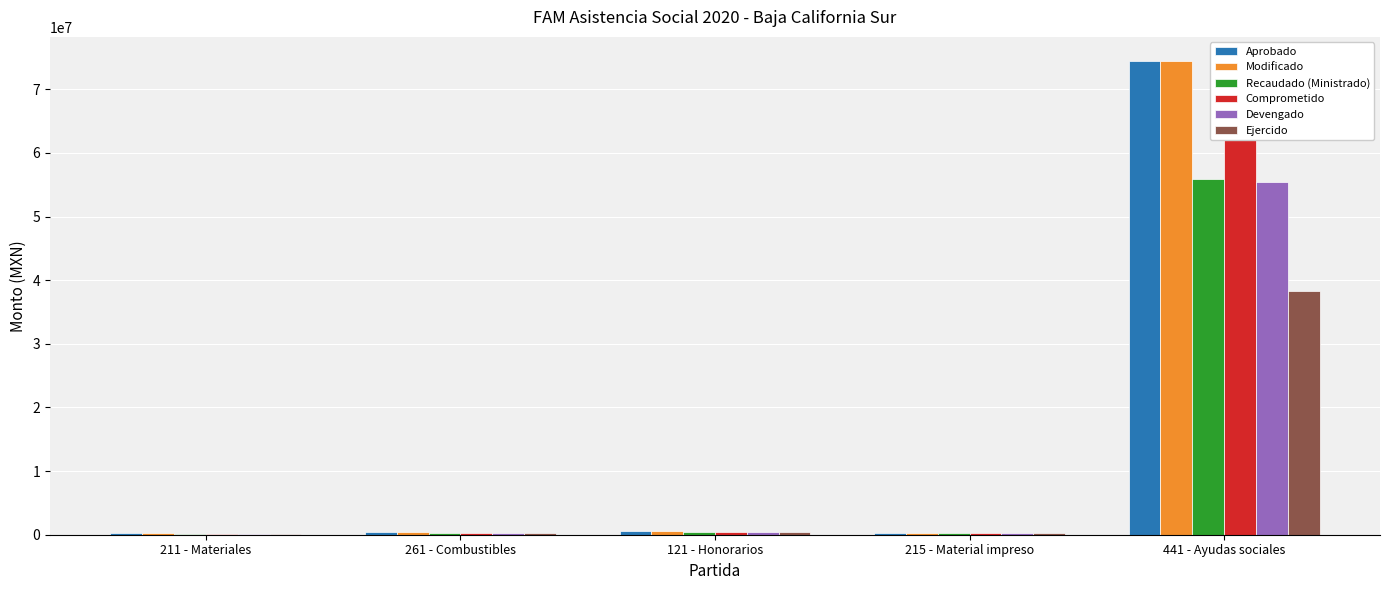

Are the bars horizontal?

No